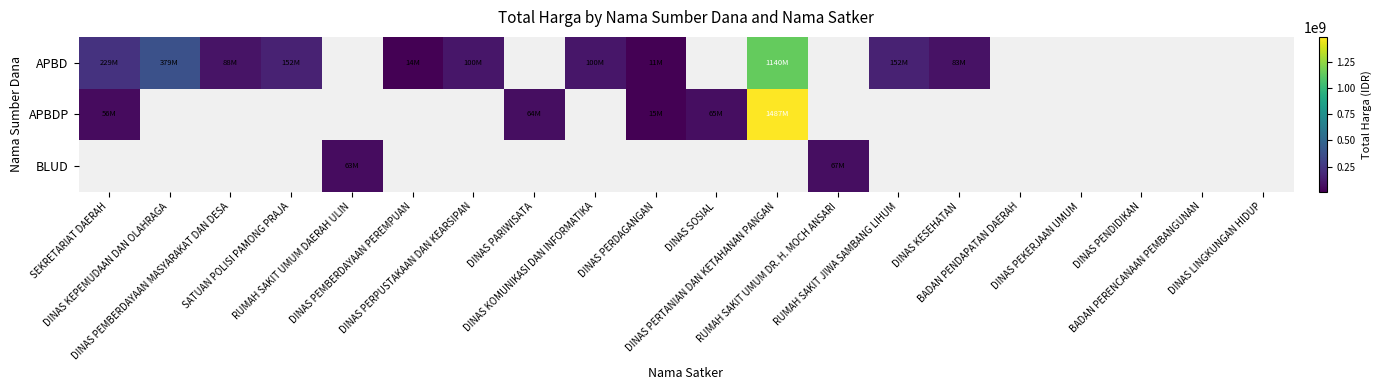

Is the value of APBD at DINAS PEMBERDAYAAN MASYARAKAT DAN DESA greater than the value of BLUD at DINAS PEMBERDAYAAN PEREMPUAN?

No